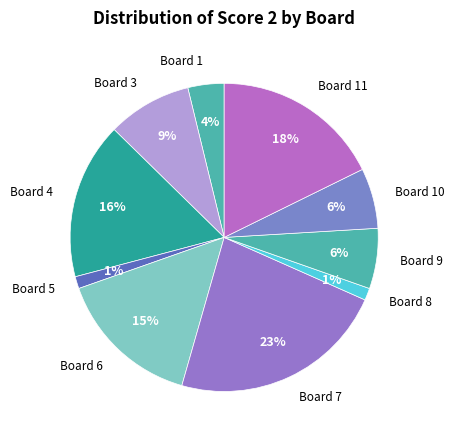

To the nearest percent, what portion does Board 1 represent?

4%